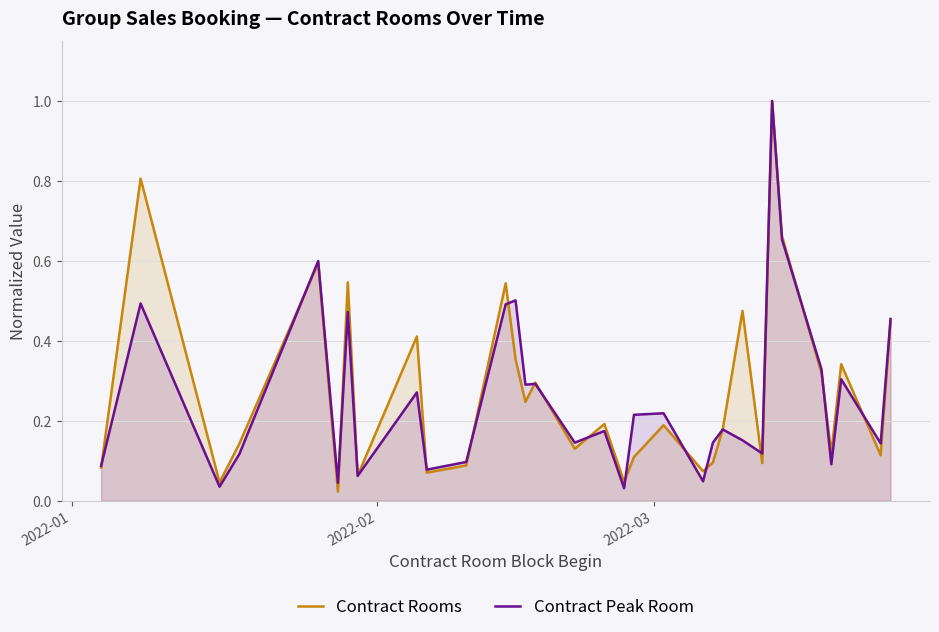

The Contract Rooms series shows 0.0 at 2022-03. True or false?

False